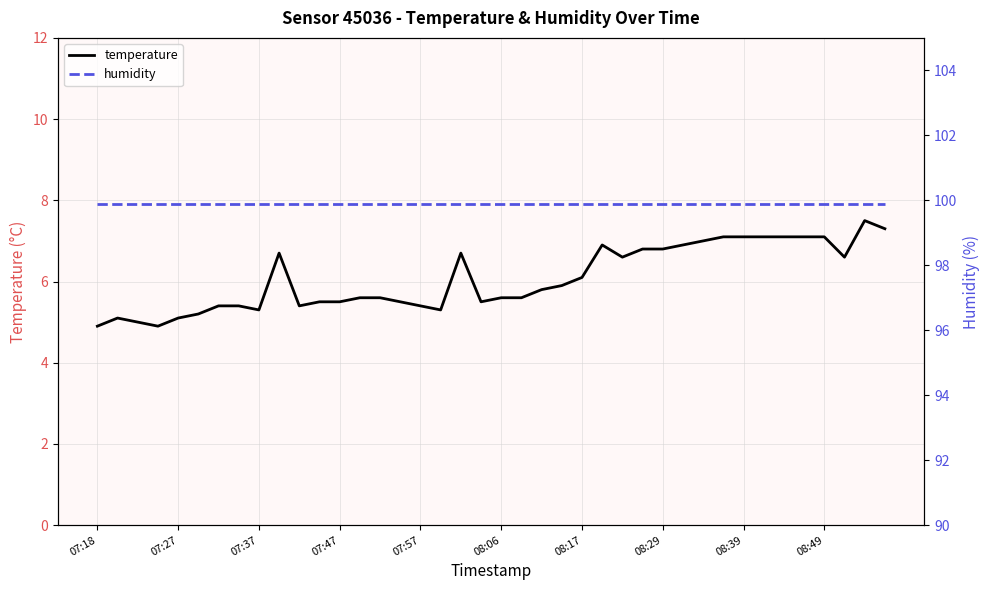

What are all the series names shown in the legend?

temperature, humidity